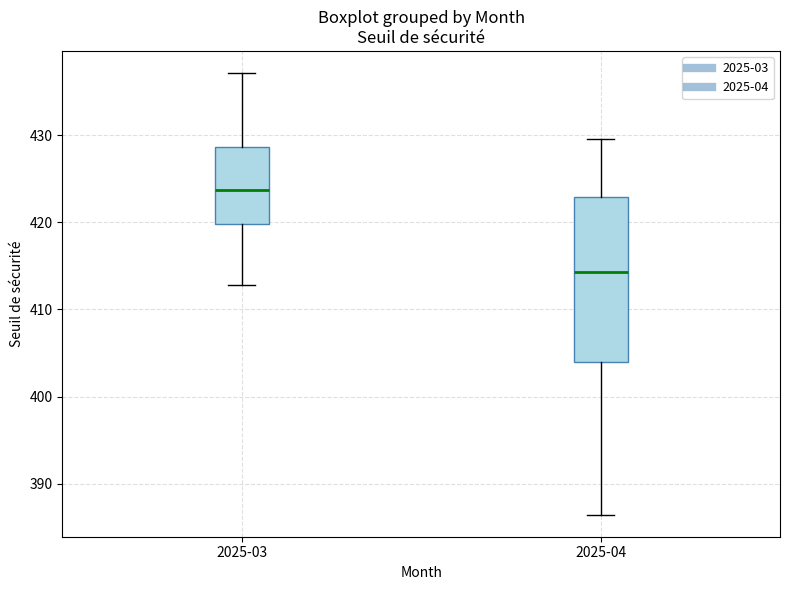

Reading left to right, transcribe this box plot: for each box, give where its median line is, the range the box spans, and where its two whiskers end, as read against the y-axis. The values are not printed on the chart, so give them approximately, as read against the axis.

2025-03: median 424, box 420 to 429, whiskers 413 to 437
2025-04: median 414, box 404 to 423, whiskers 386 to 430